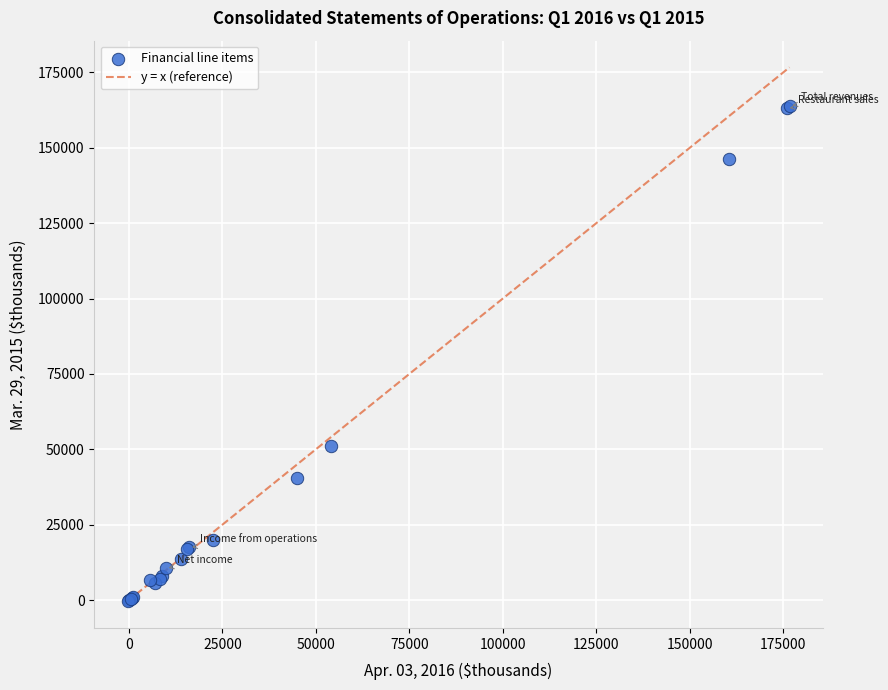

What Y value in the scatter plot is closest to 81751?

51123